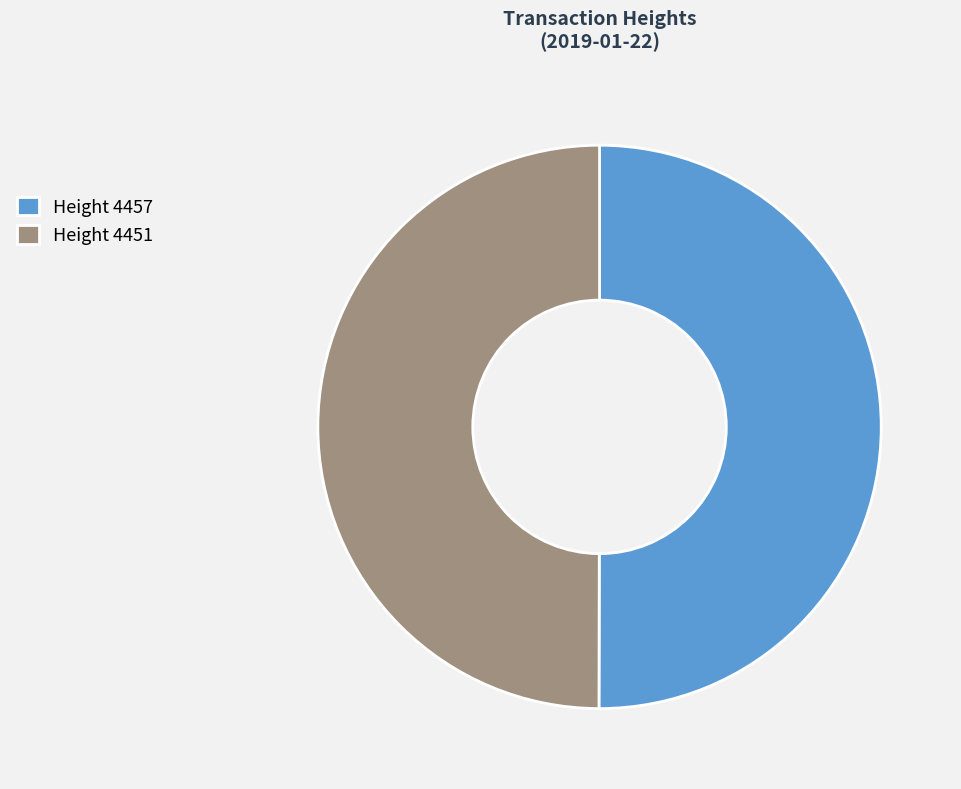

Is it true that Height 4451 is 50% of the pie?

True